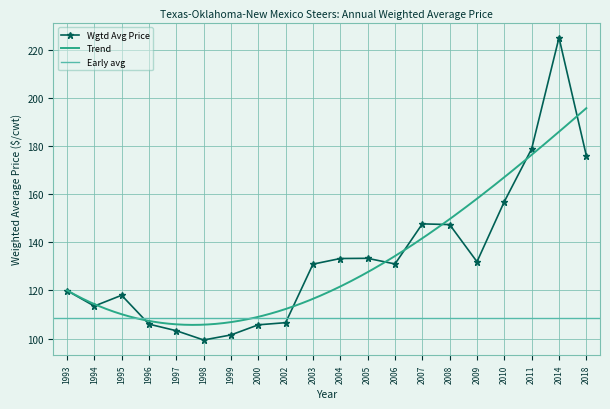

What is the sum of the values at 1999 and 2007?

249.2